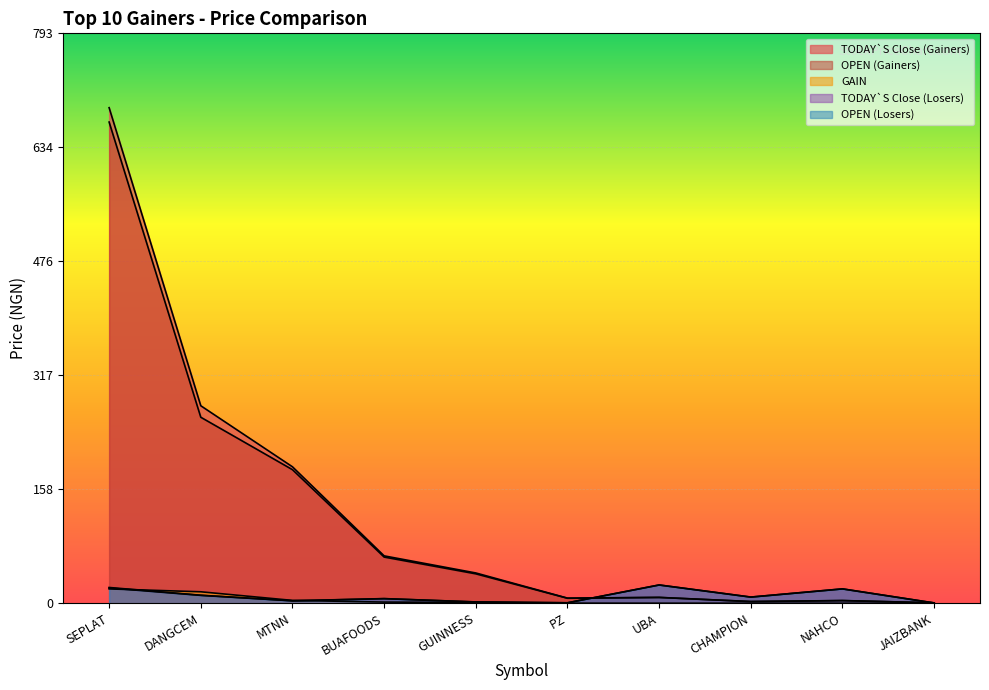

Rank the categories by OPEN (Gainers) value from lowest to highest.

JAIZBANK, CHAMPION, NAHCO, PZ, UBA, GUINNESS, BUAFOODS, MTNN, DANGCEM, SEPLAT